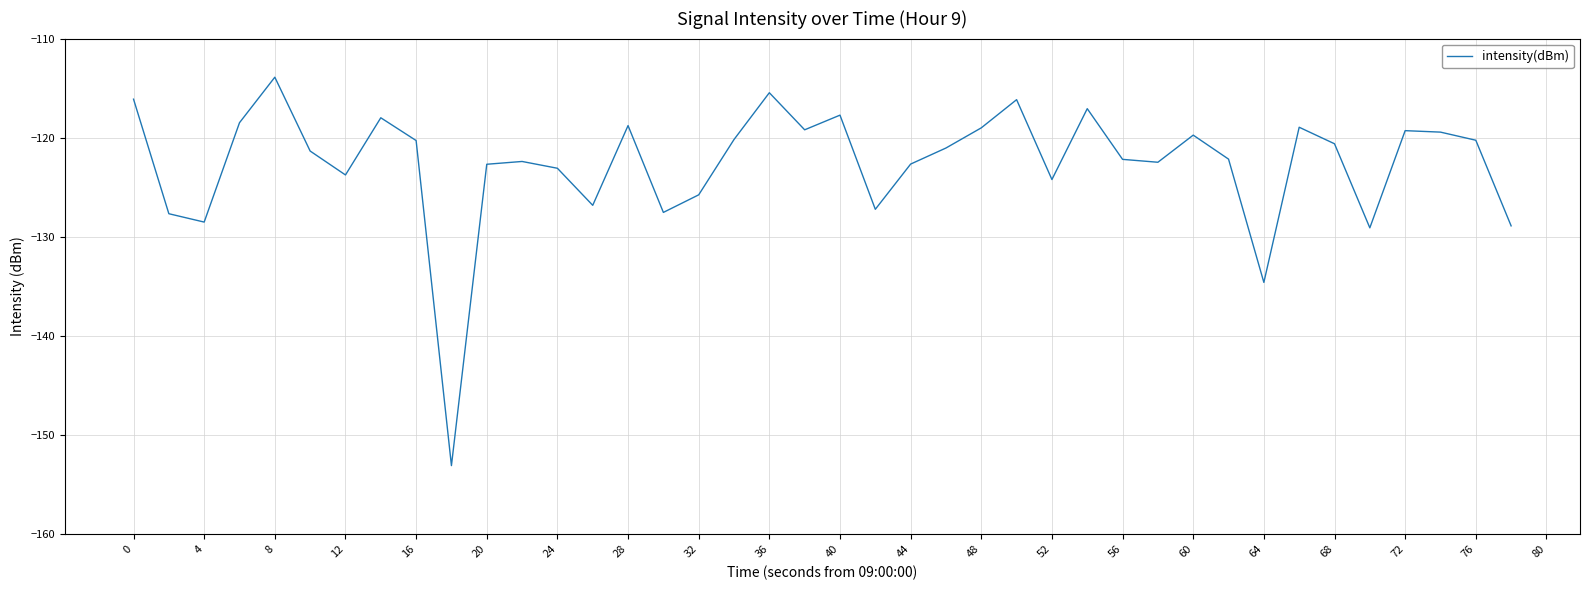

What is the maximum value shown in the chart?

-113.9